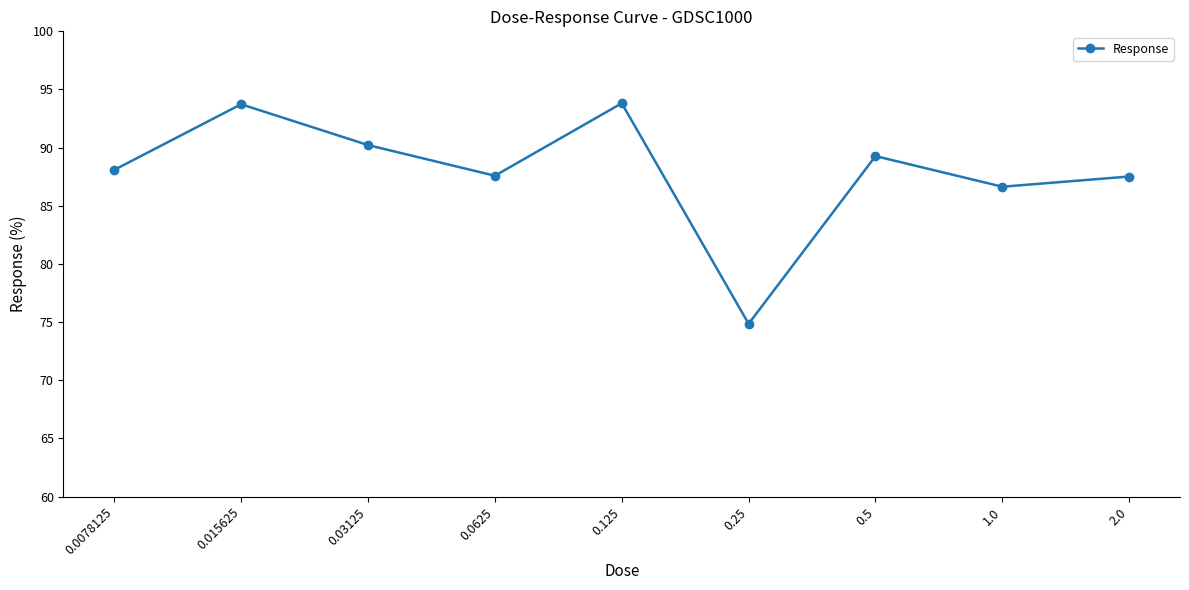

Is it true that the value at 0.5 is 151.1?

False